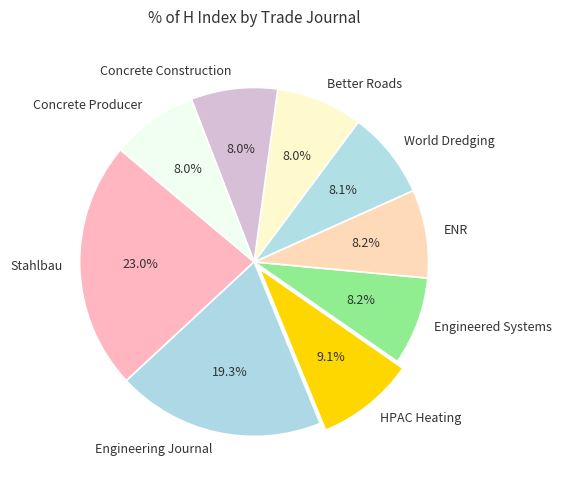

How many slices are in this pie chart?

9